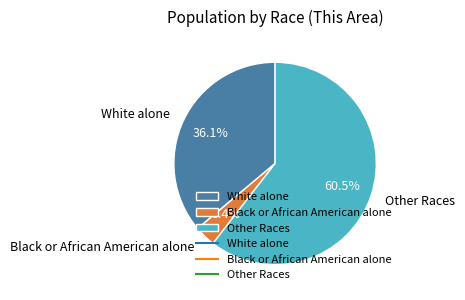

Does any single category account for the majority?

Yes